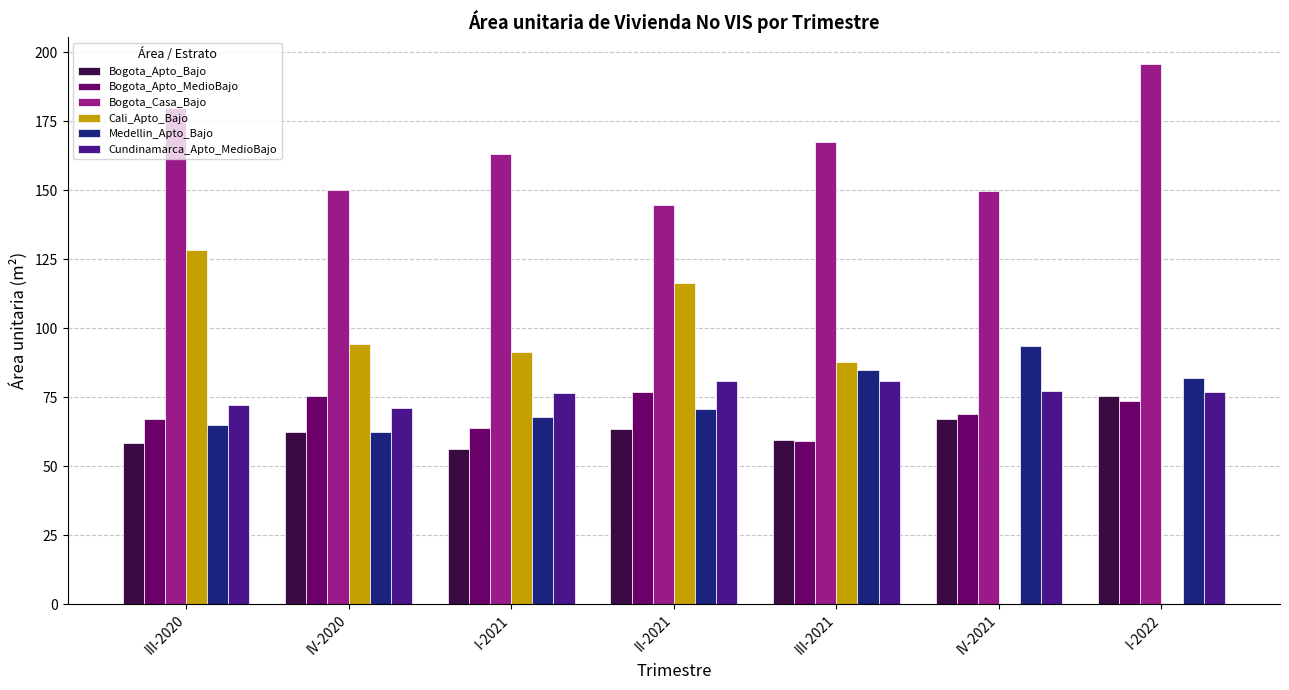

Is it true that Bogota_Apto_Bajo equals 129.5 at I-2022?

False